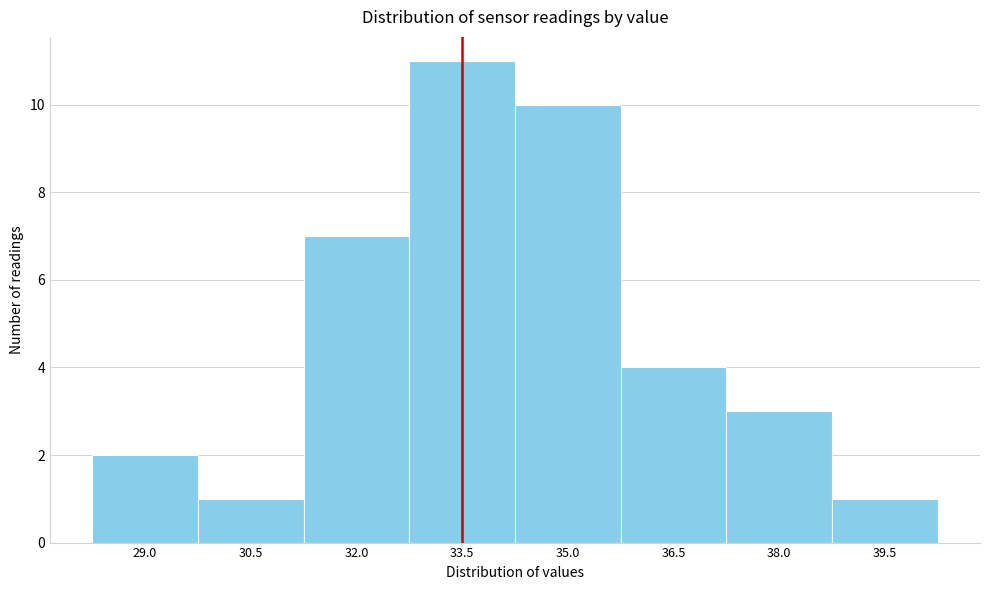

Reading left to right, list all the values displayed in this chart.

29.0=2	30.5=1	32.0=7	33.5=11	35.0=10	36.5=4	38.0=3	39.5=1